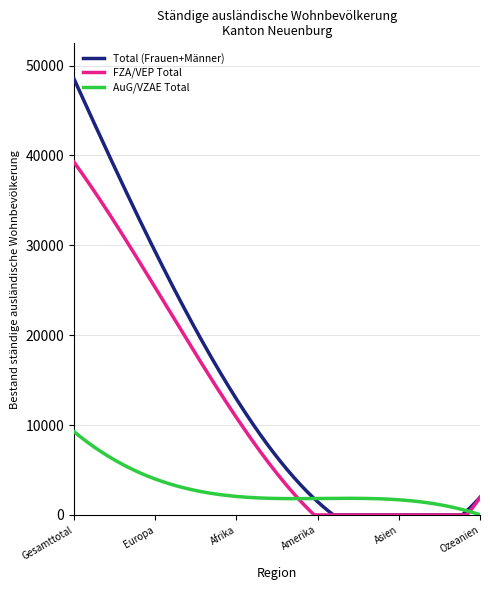

Which series has the largest total across all categories?

Total (Frauen+Männer)